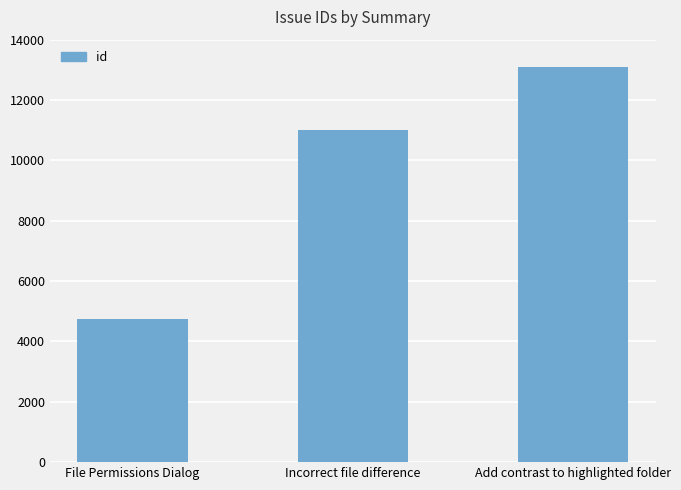

Are the bars horizontal?

No